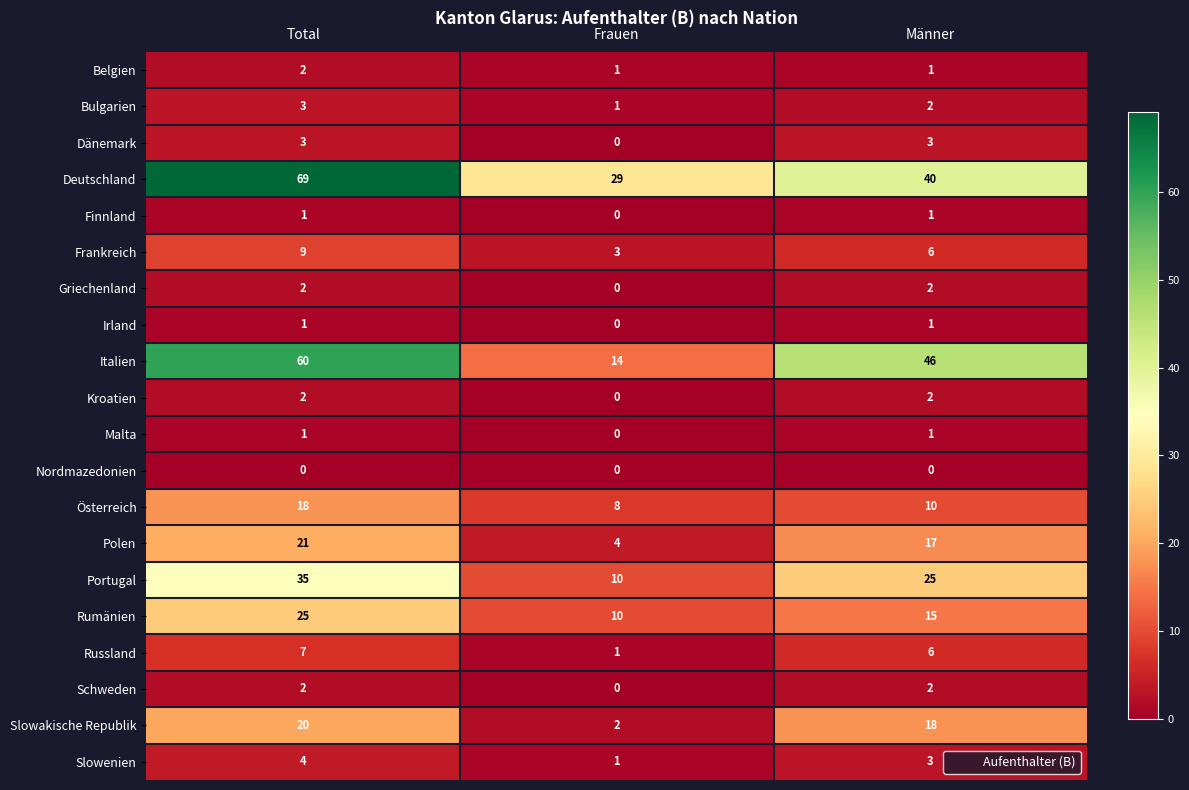

What is the sum of the Polen values at Total and Frauen?

25